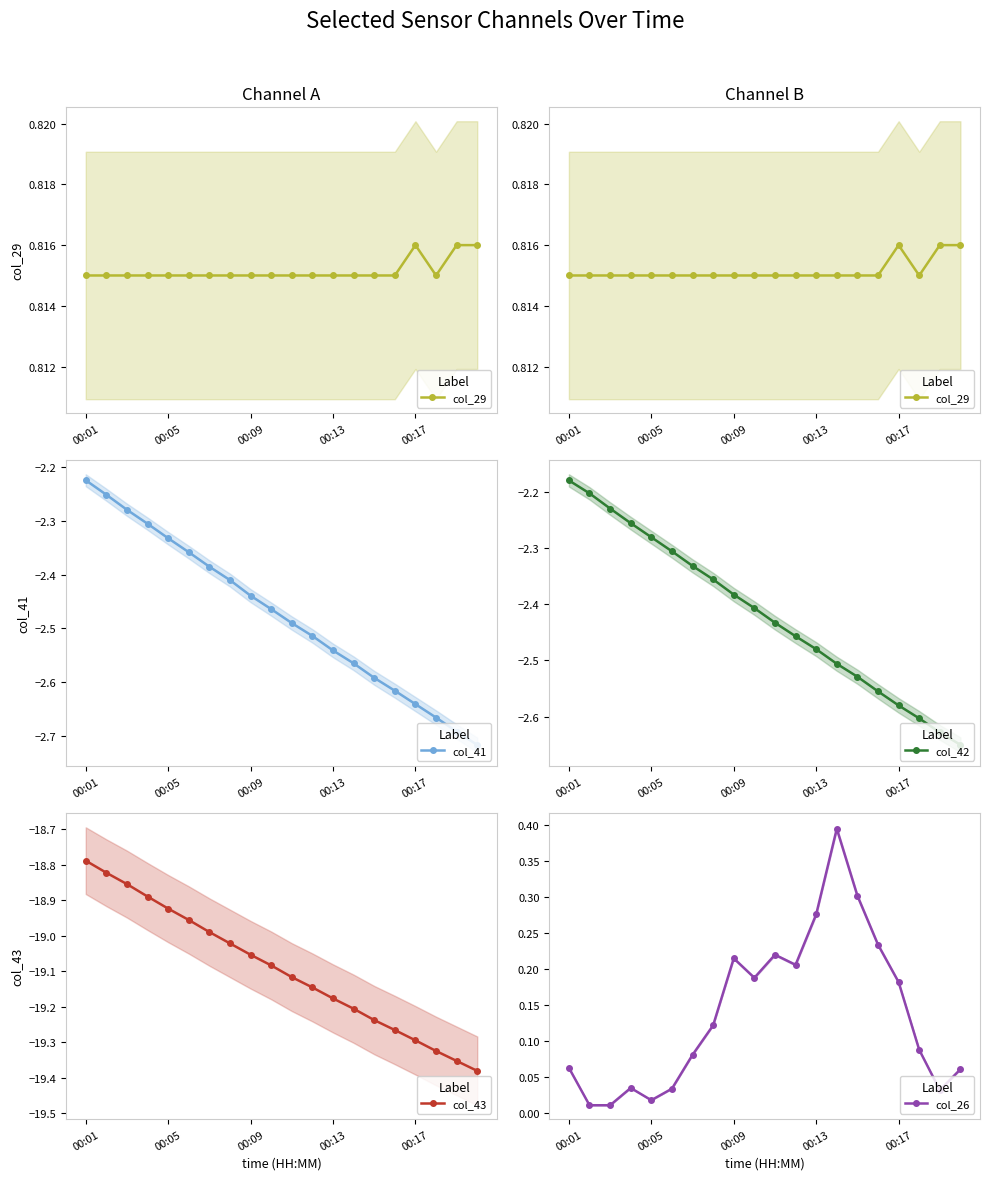

Where is col_41 nearest to the value -2?

00:01